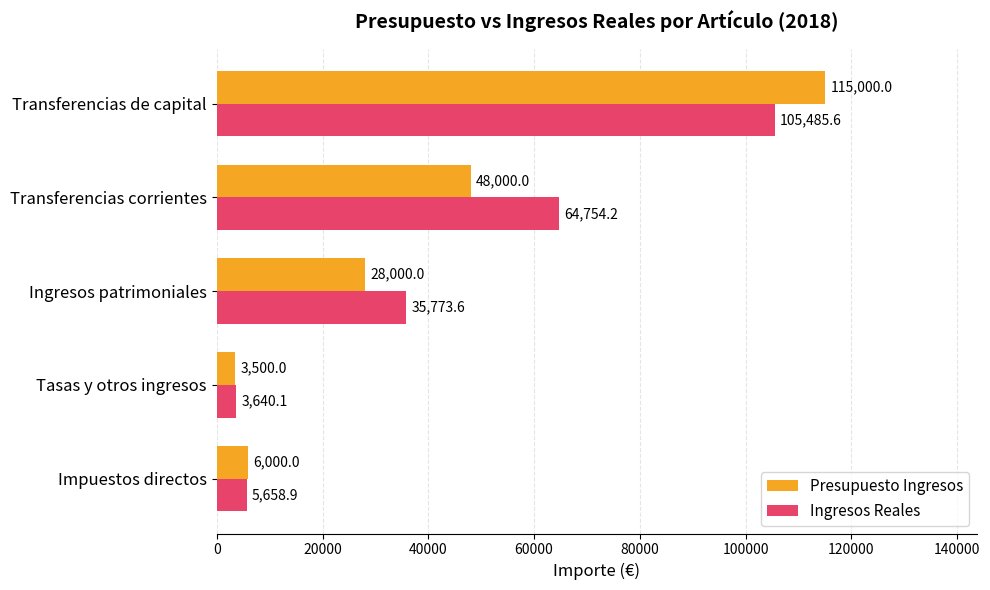

What is the approximate value of Ingresos Reales at Tasas y otros ingresos?

3640.1